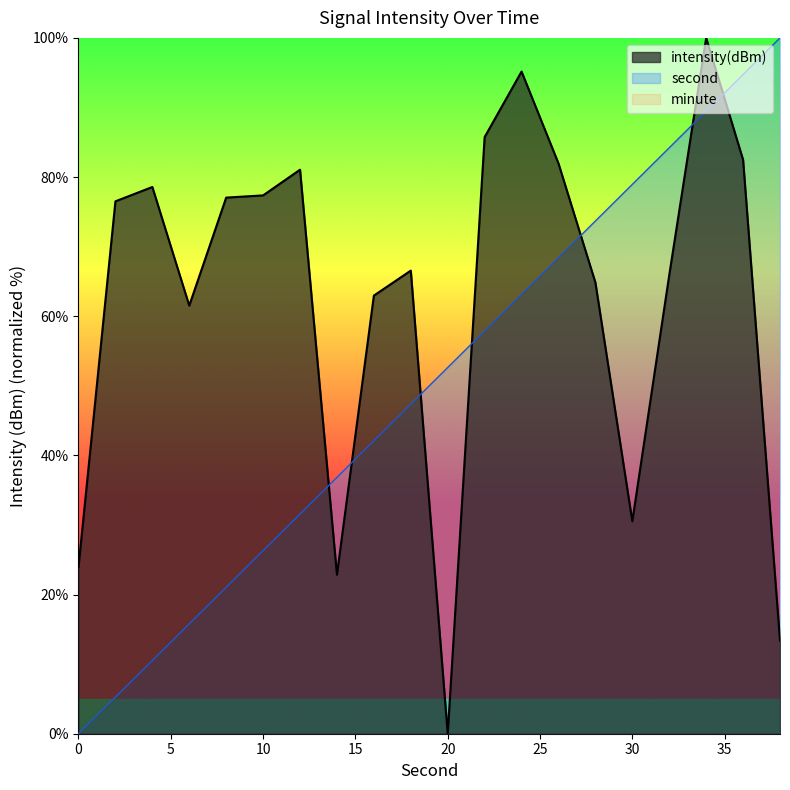

Rank the series by their maximum value, from lowest to highest.

second, intensity